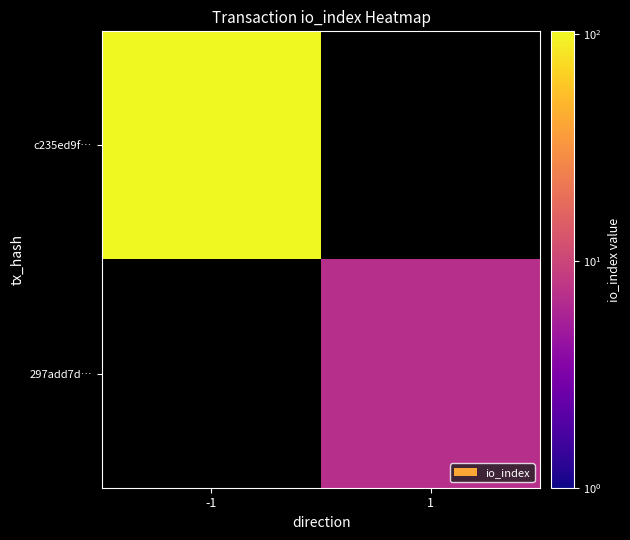

At which label does 297add7d… reach its minimum?

-1